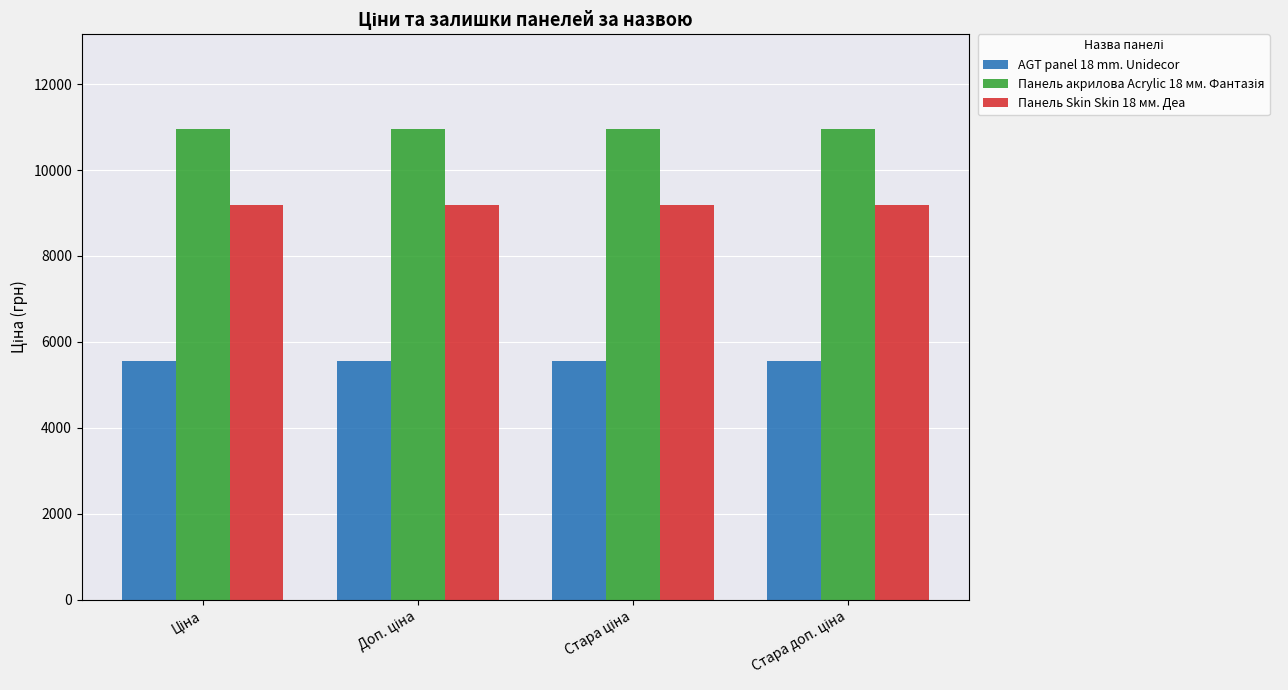

What is the lowest value of the AGT panel 18 mm. Unidecor series?

5560.3